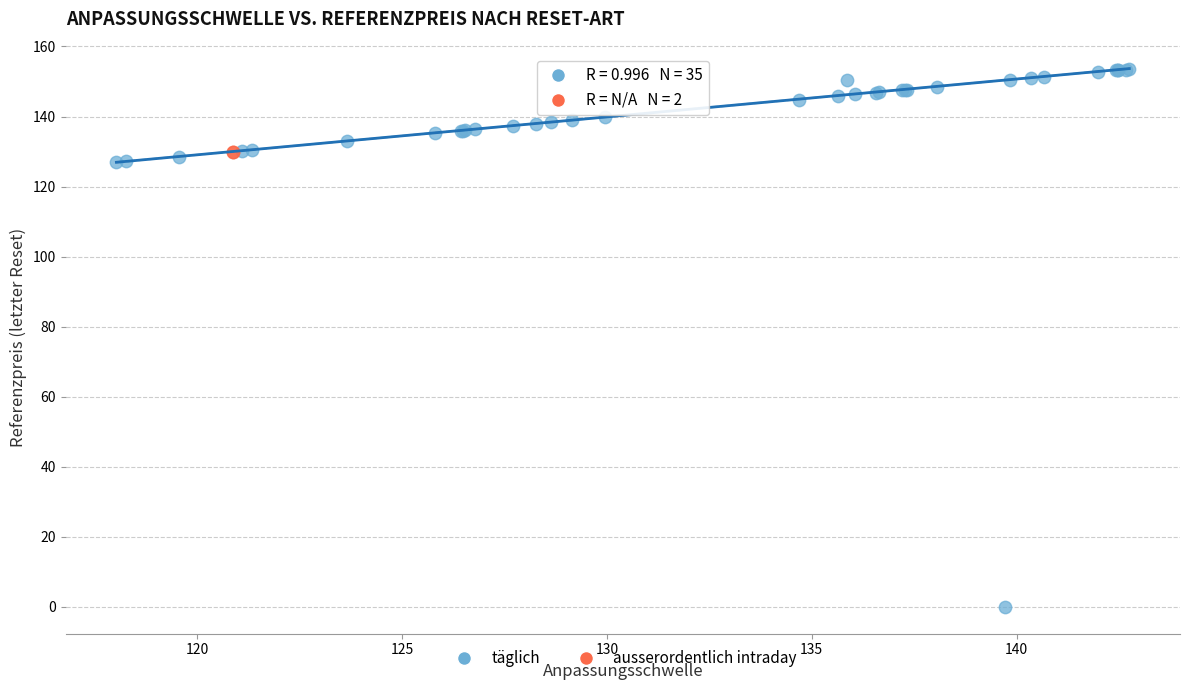

What are all the series names shown in the legend?

täglich, ausserordentlich intraday